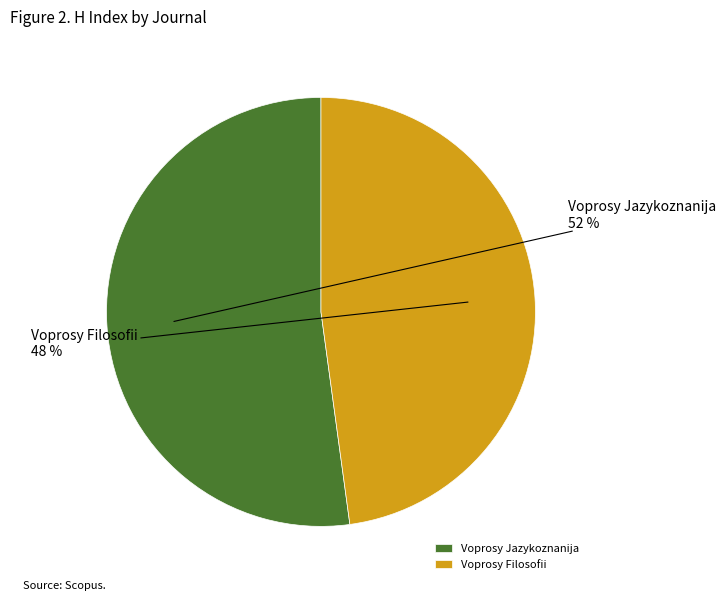

To the nearest percent, what percentage of the pie is Voprosy Filosofii?

48%